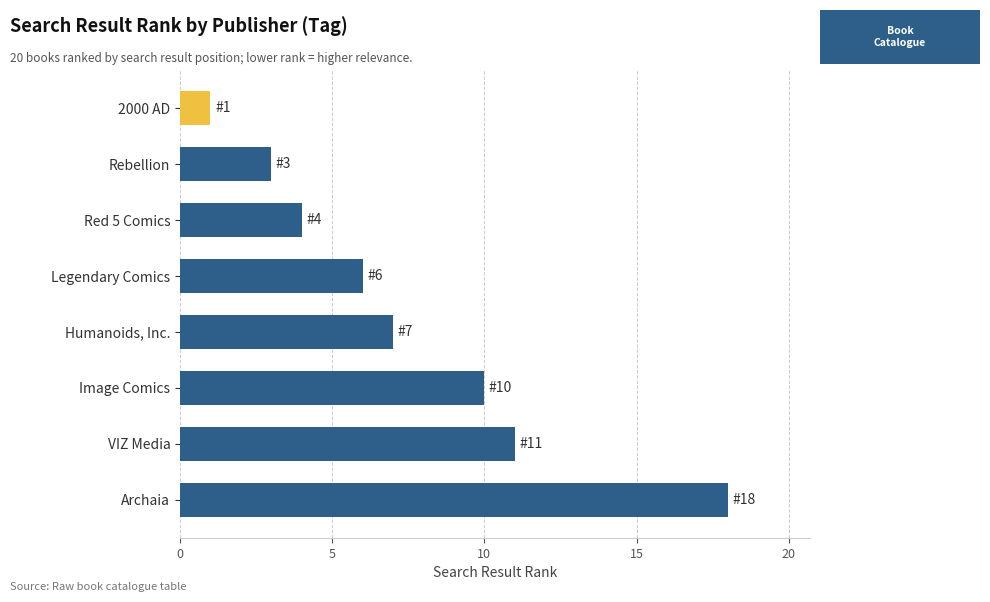

Rank the categories by value from lowest to highest.

2000 AD, Rebellion, Red 5 Comics, Legendary Comics, Humanoids, Inc., Image Comics, VIZ Media, Archaia